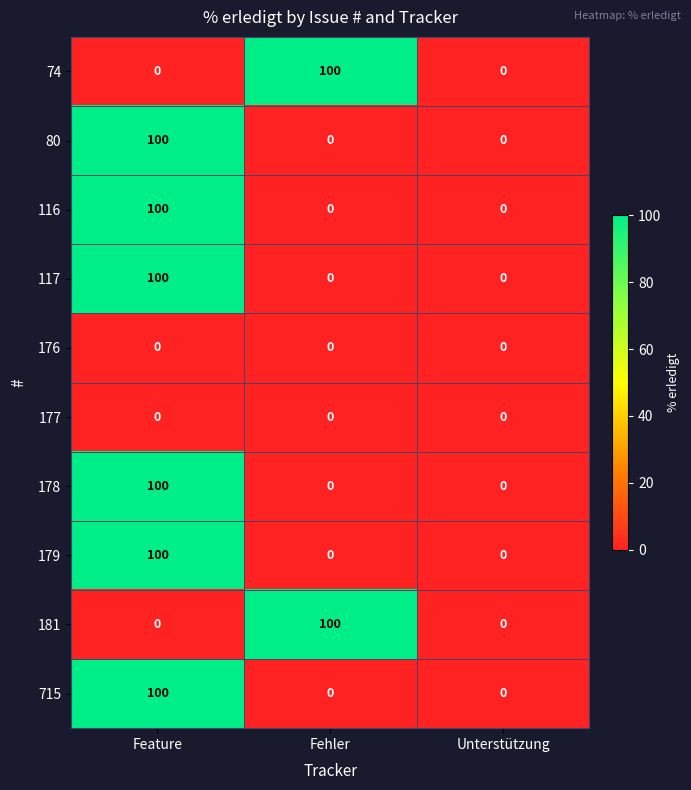

What is the spread (max minus min) of values at Fehler?

100